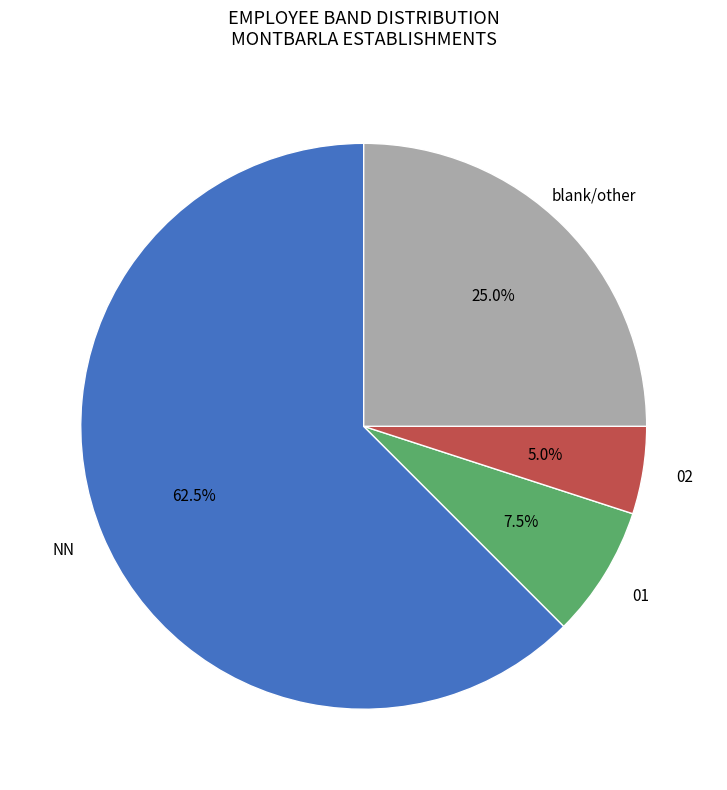

Does any single category account for the majority?

Yes